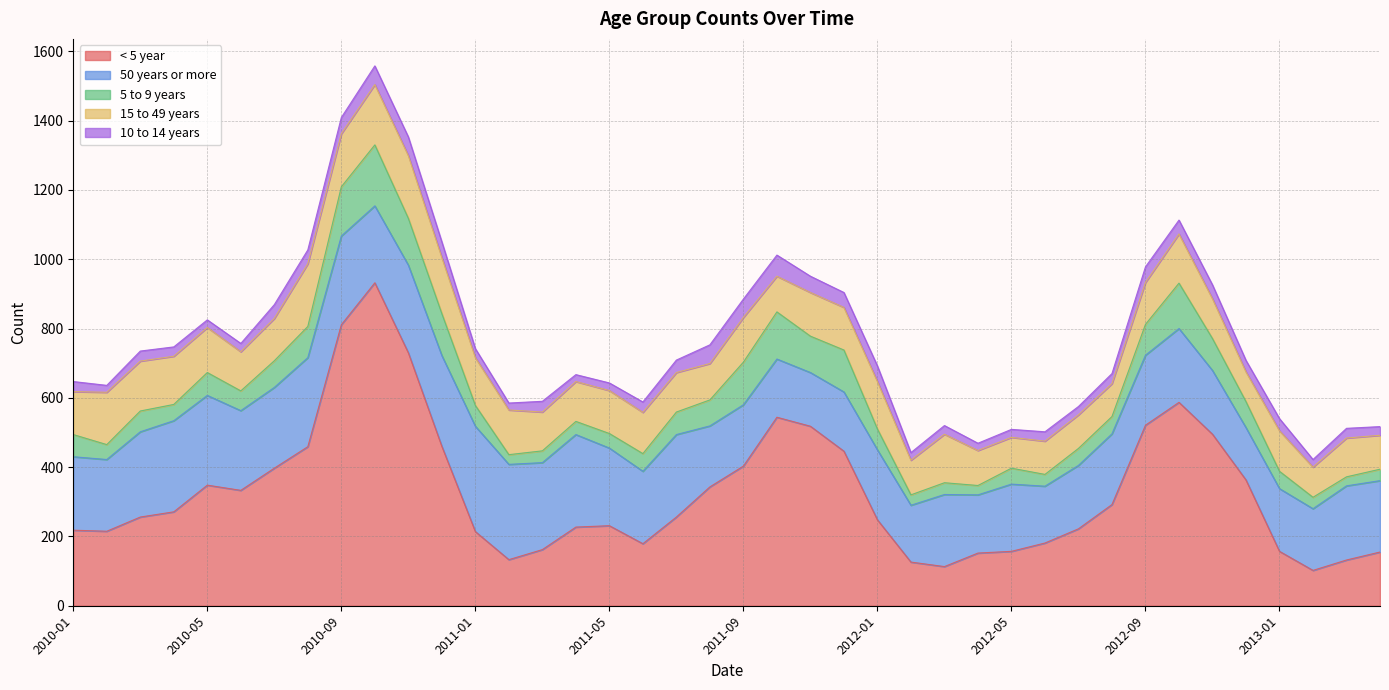

What is the label of the 10th point from the left?

2010-10